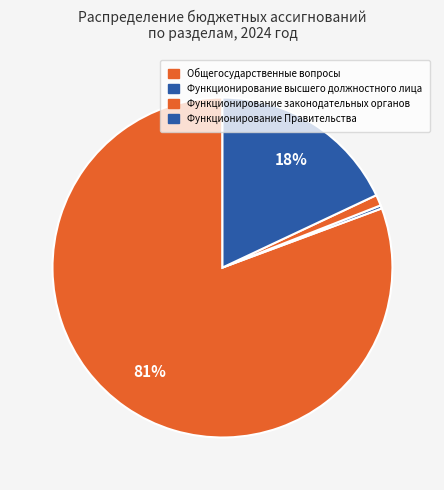

How many segments does this pie chart have?

4